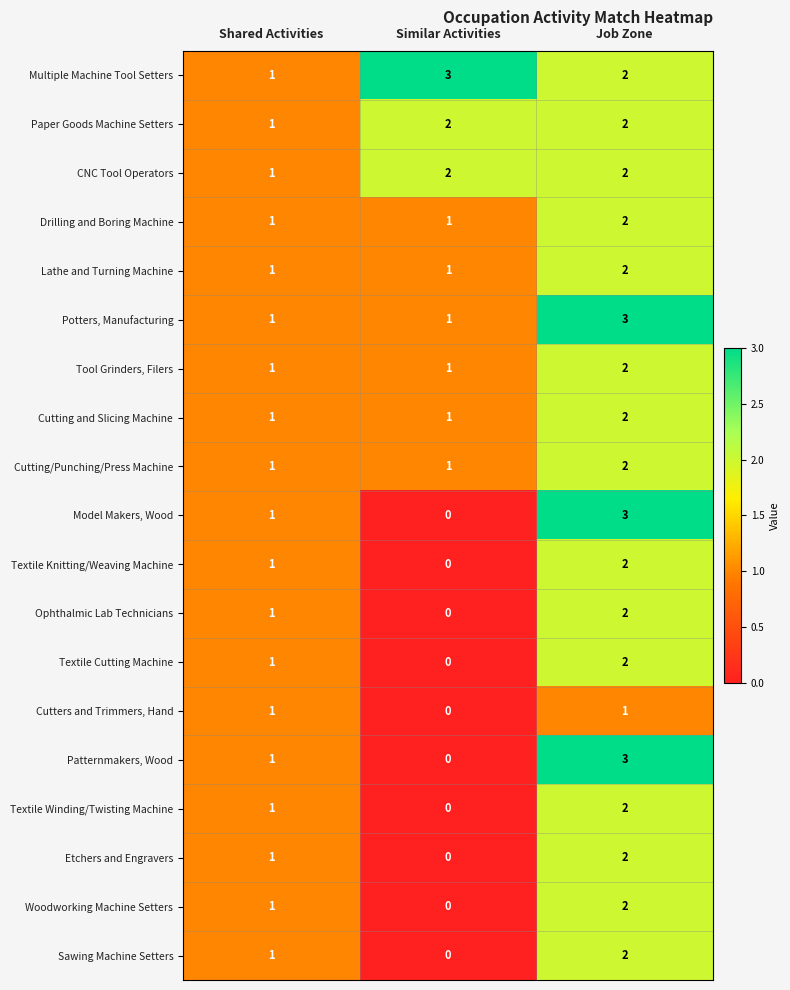

The value of Paper Goods Machine Setters at Job Zone is 3. True or false?

False